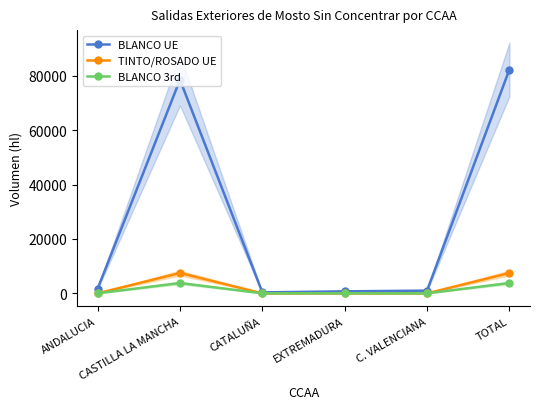

True or false: BLANCO 3rd and TINTO/ROSADO UE cross at least once.

False